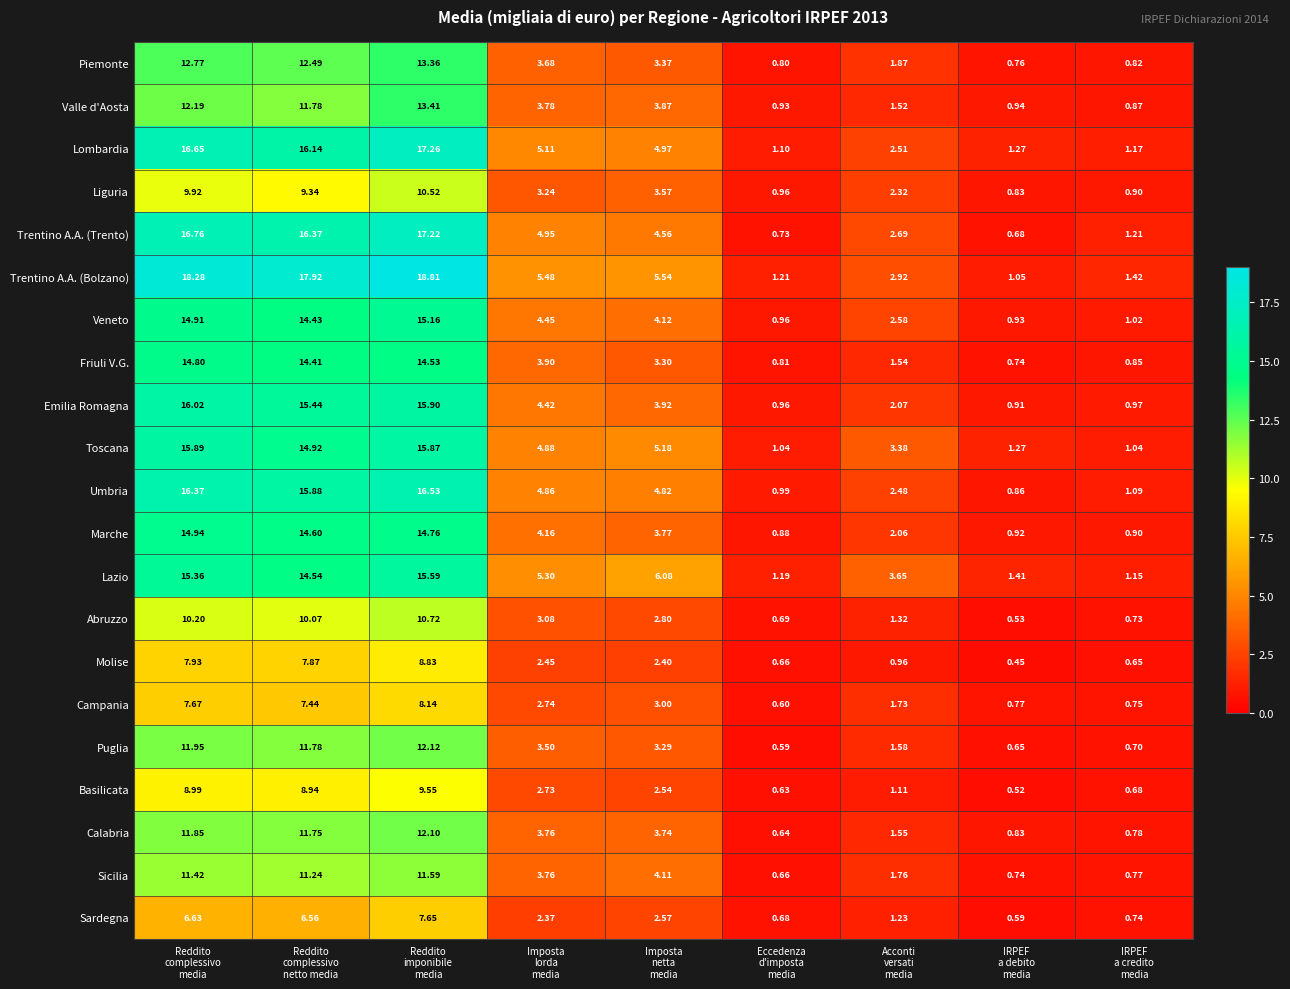

Which series has the largest range (max minus min)?

Trentino A.A. (Bolzano)